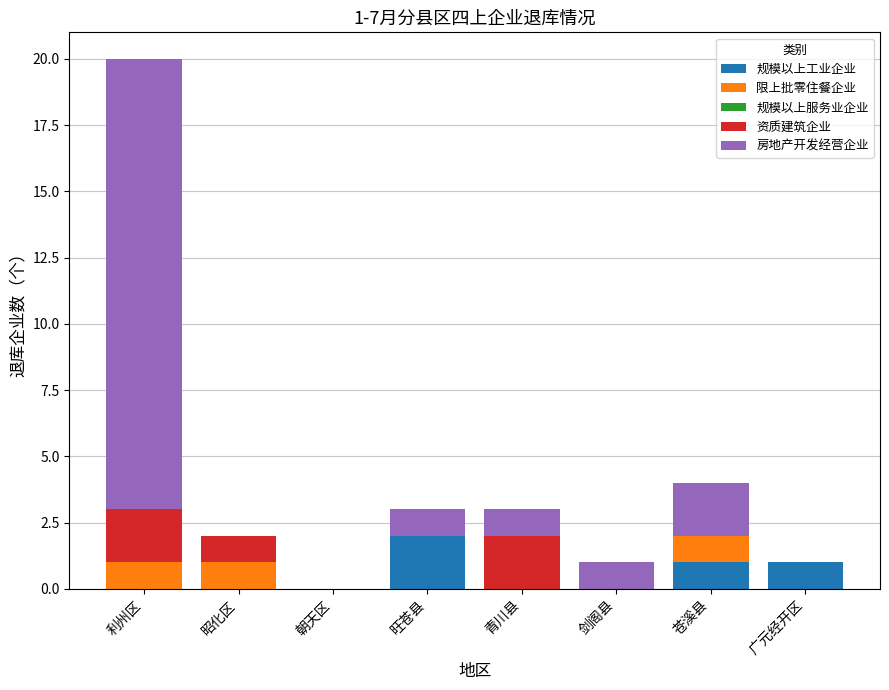

At which label does 规模以上工业企业 reach its peak?

旺苍县